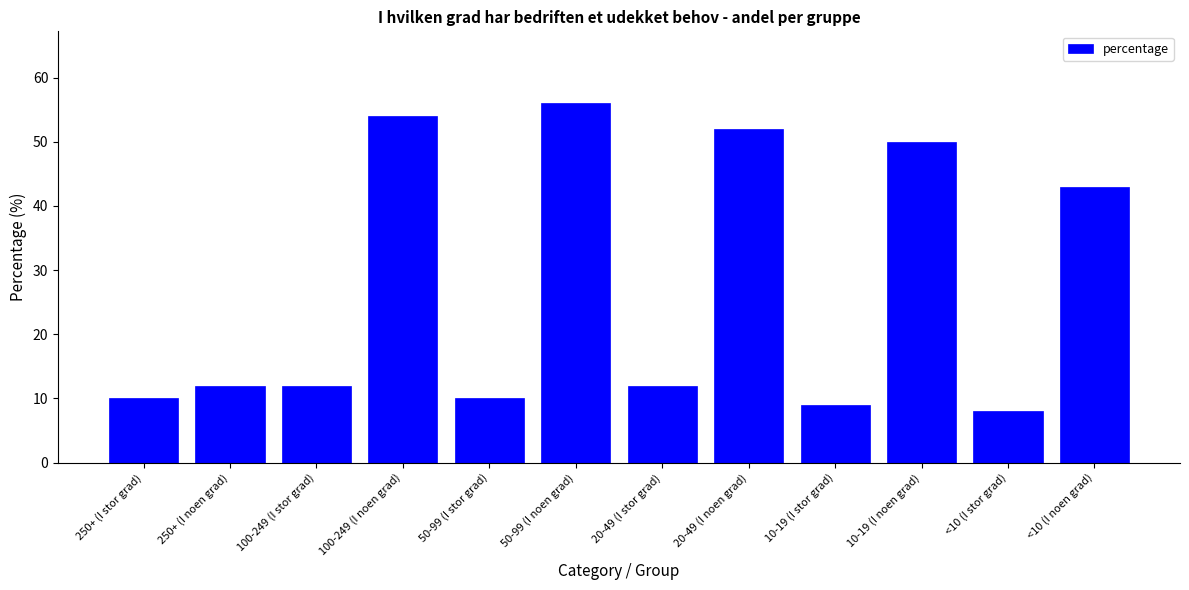

What is the difference between the maximum and minimum values?

48